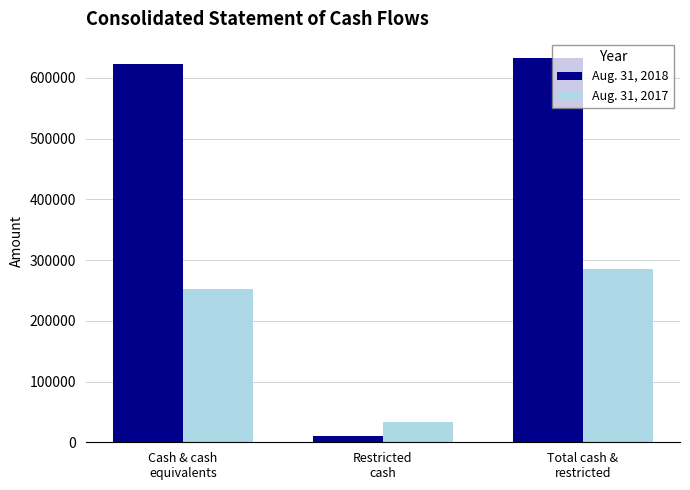

Count the number of data series in this chart.

2